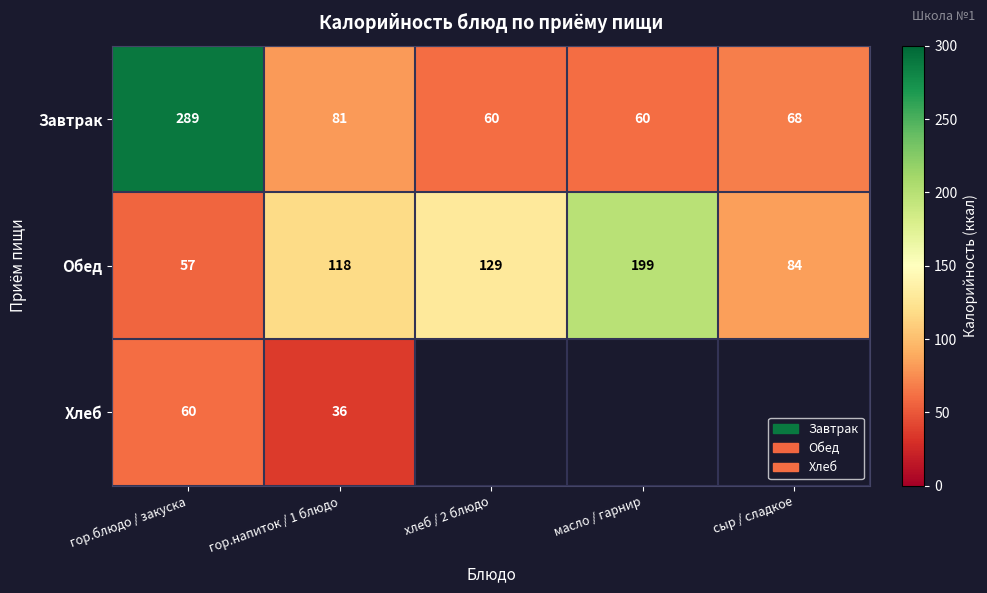

What is the difference between the highest and lowest values at гор.напиток / 1 блюдо?

82